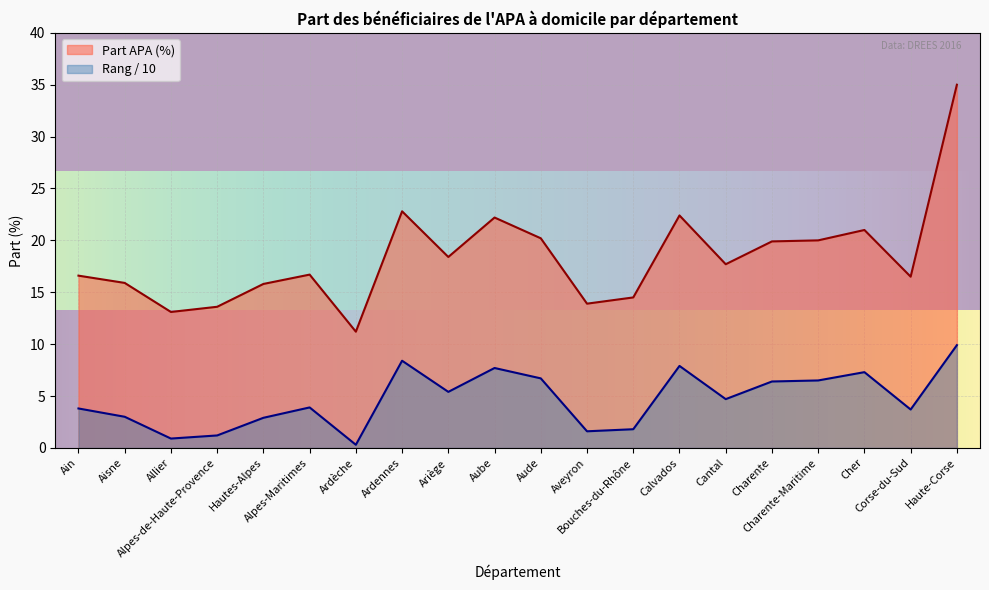

How many lines are shown in the chart?

2